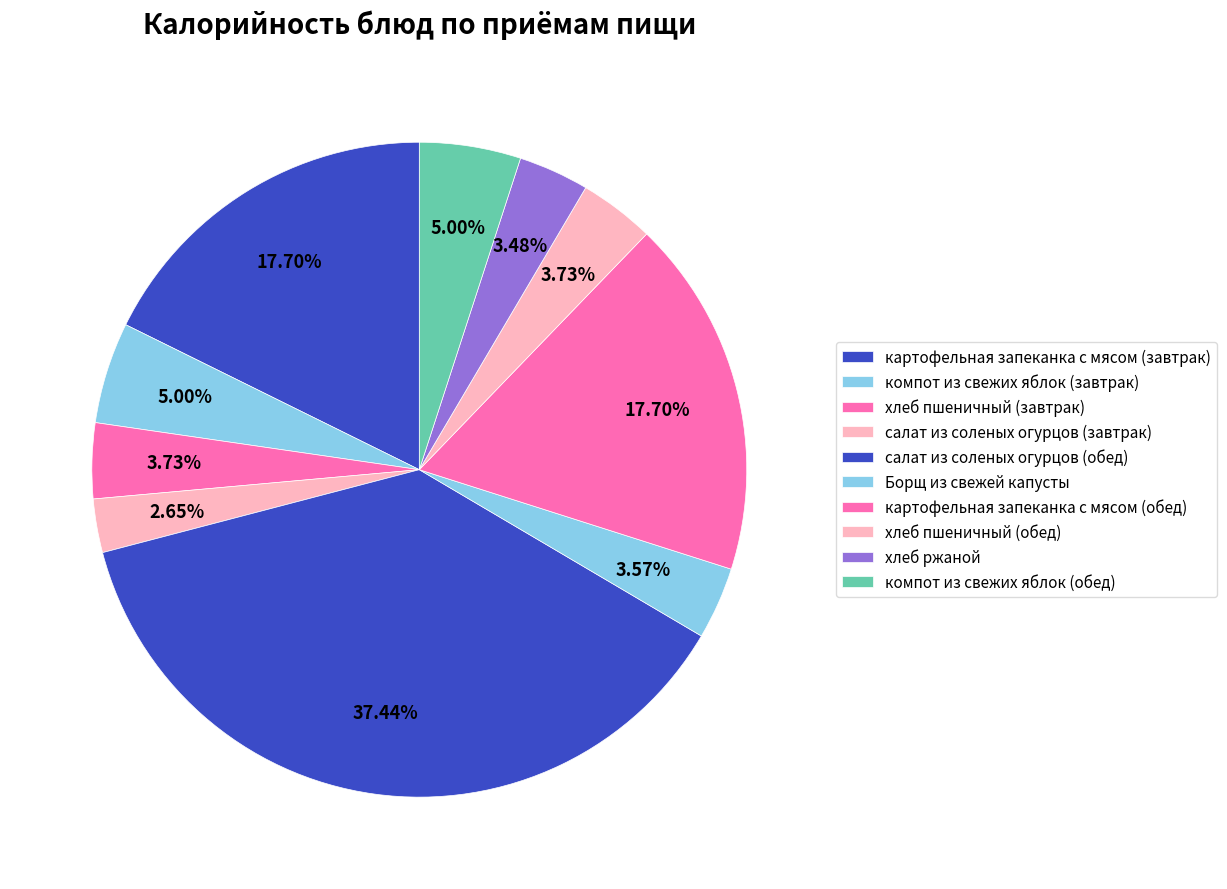

How many slices are in this pie chart?

10